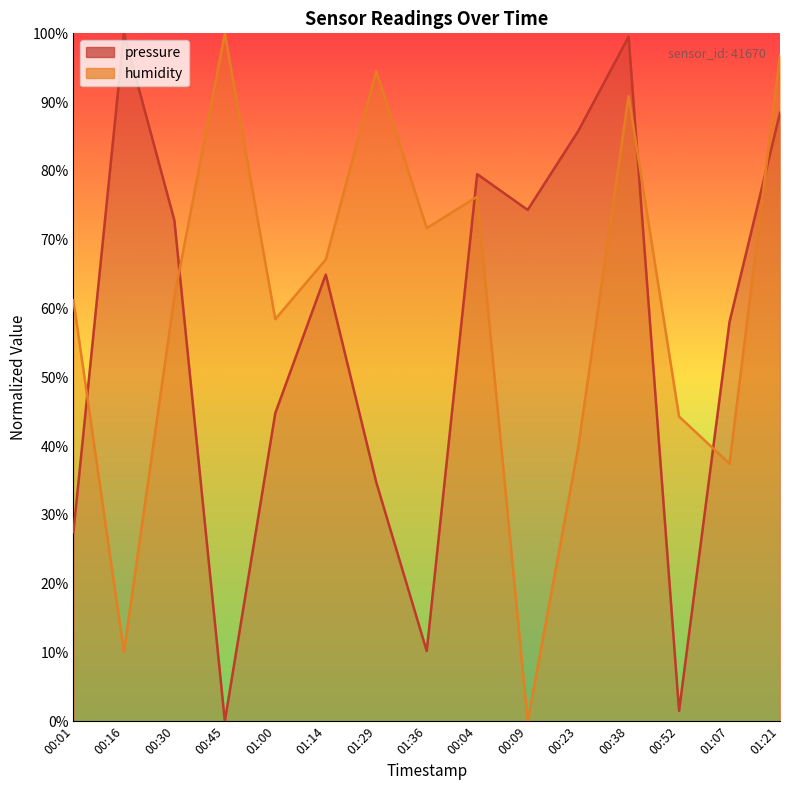

True or false: pressure has a value of 79.5 at 00:04.

True